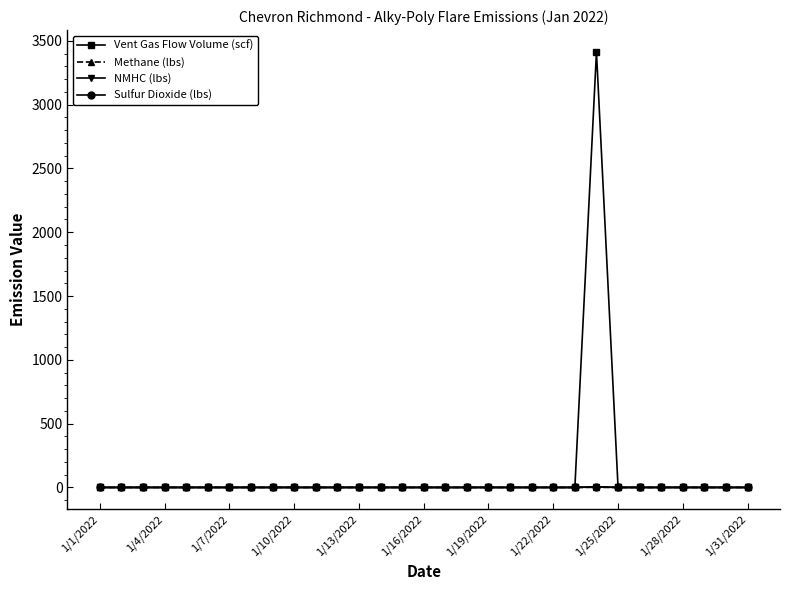

Which series has the largest range (max minus min)?

Vent Gas Flow Volume (scf)